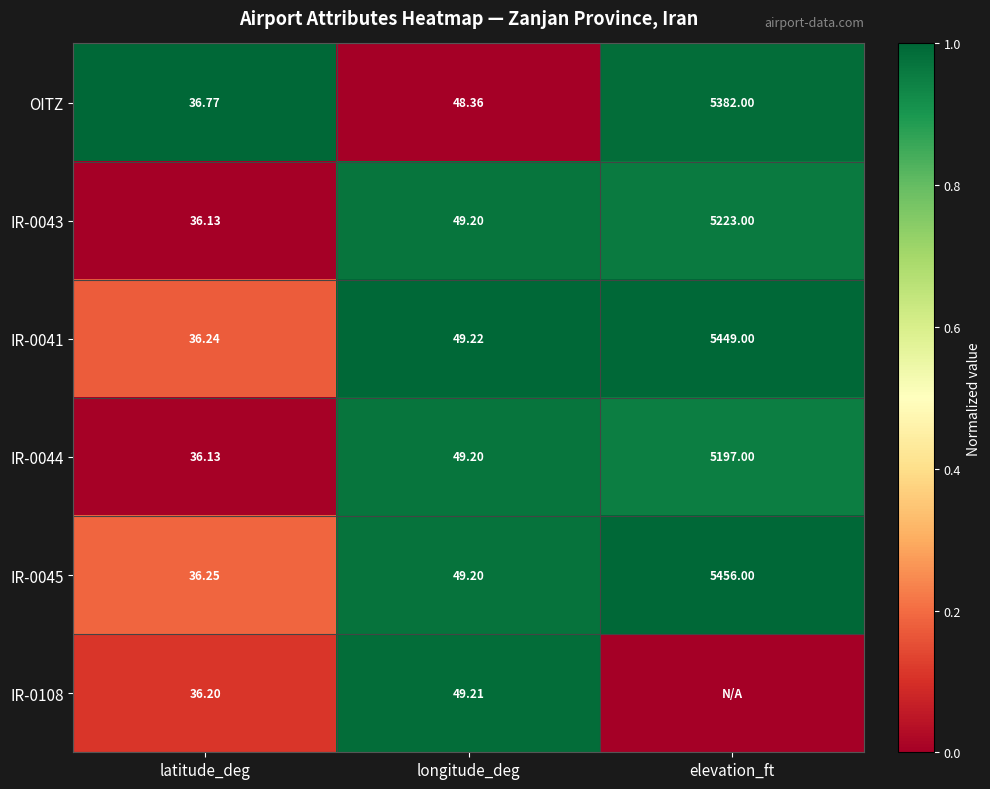

What is the difference between the highest and lowest values at longitude_deg?

0.9